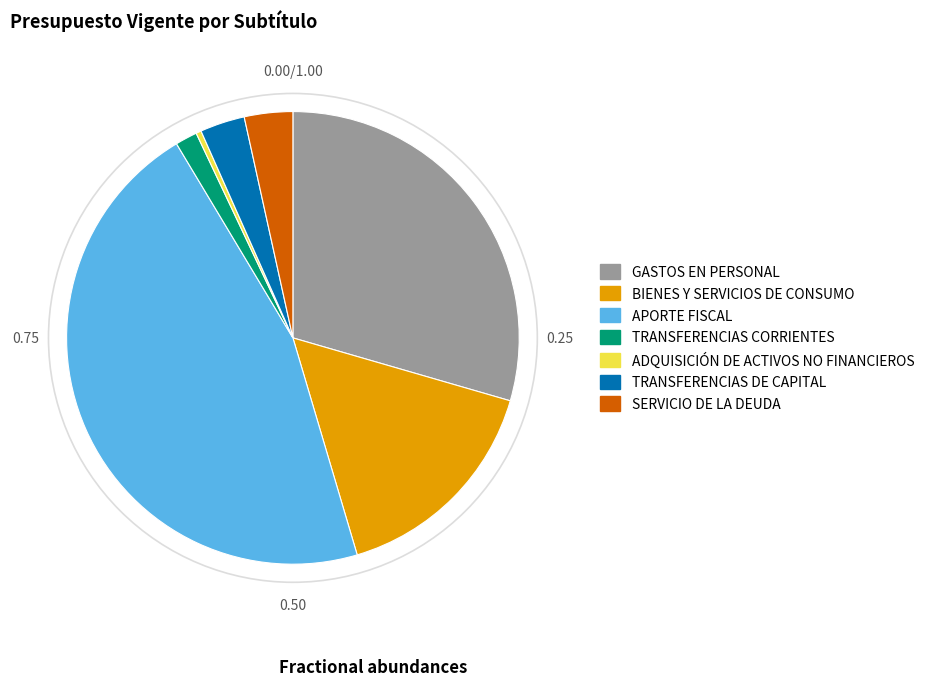

Is there a majority slice in this chart?

No